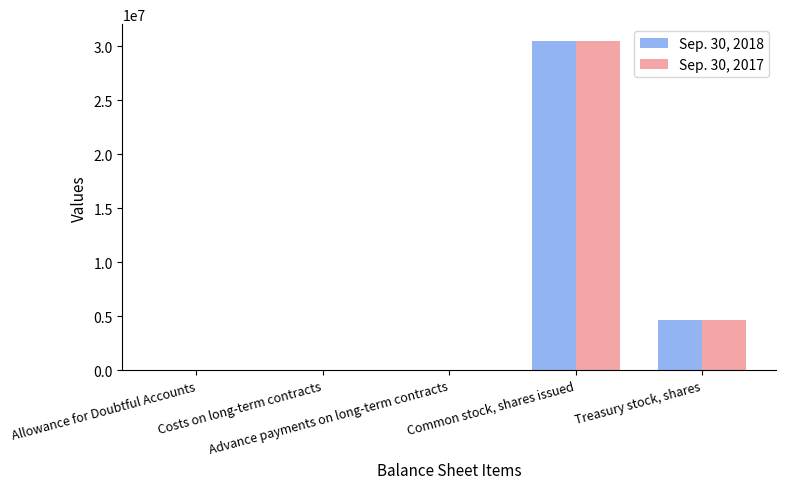

What is the greatest value displayed?

30534786